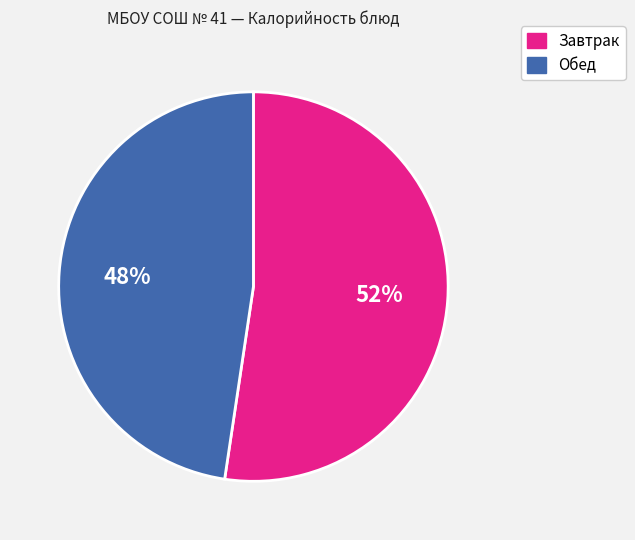

Approximately how many times larger is the value at Завтрак compared to Обед?

1.1